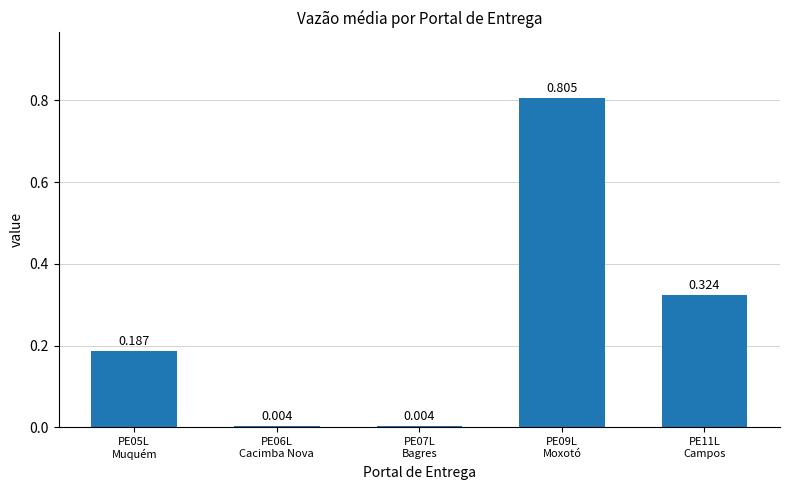

Which label corresponds to the largest value in the chart?

PE09L
Moxotó